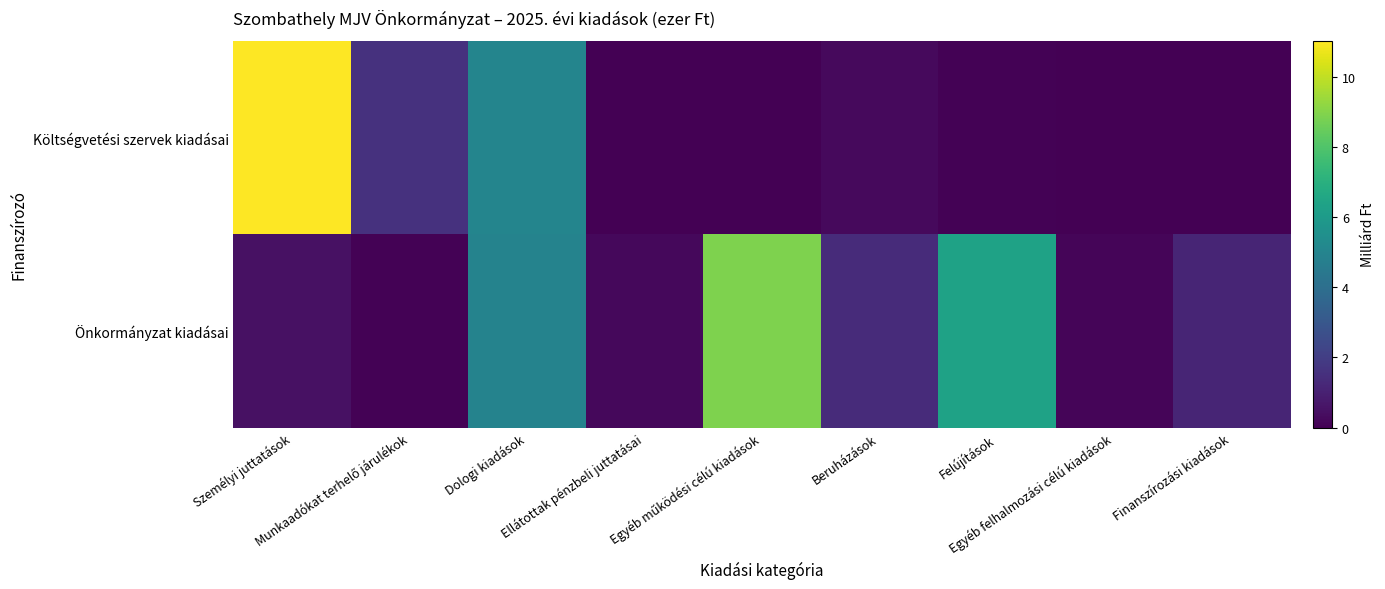

Reading left to right, extract all data points from this chart.

Költségvetési szervek kiadásai: Személyi juttatások=11.0	Munkaadókat terhelő járulékok=1.6	Dologi kiadások=5.0	Ellátottak pénzbeli juttatásai=0.0	Egyéb működési célú kiadások=0.0	Beruházások=0.3	Felújítások=0.1	Egyéb felhalmozási célú kiadások=0.0	Finanszírozási kiadások=0.0
Önkormányzat kiadásai: Személyi juttatások=0.5	Munkaadókat terhelő járulékok=0.1	Dologi kiadások=4.9	Ellátottak pénzbeli juttatásai=0.2	Egyéb működési célú kiadások=8.9	Beruházások=1.4	Felújítások=6.3	Egyéb felhalmozási célú kiadások=0.1	Finanszírozási kiadások=1.1